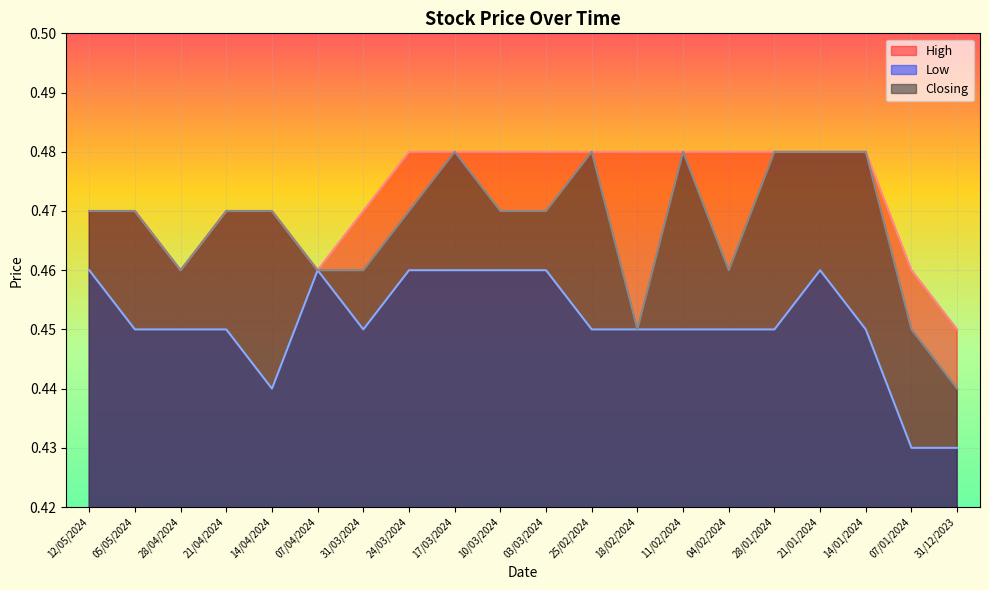

Which series has the widest spread of values?

Closing